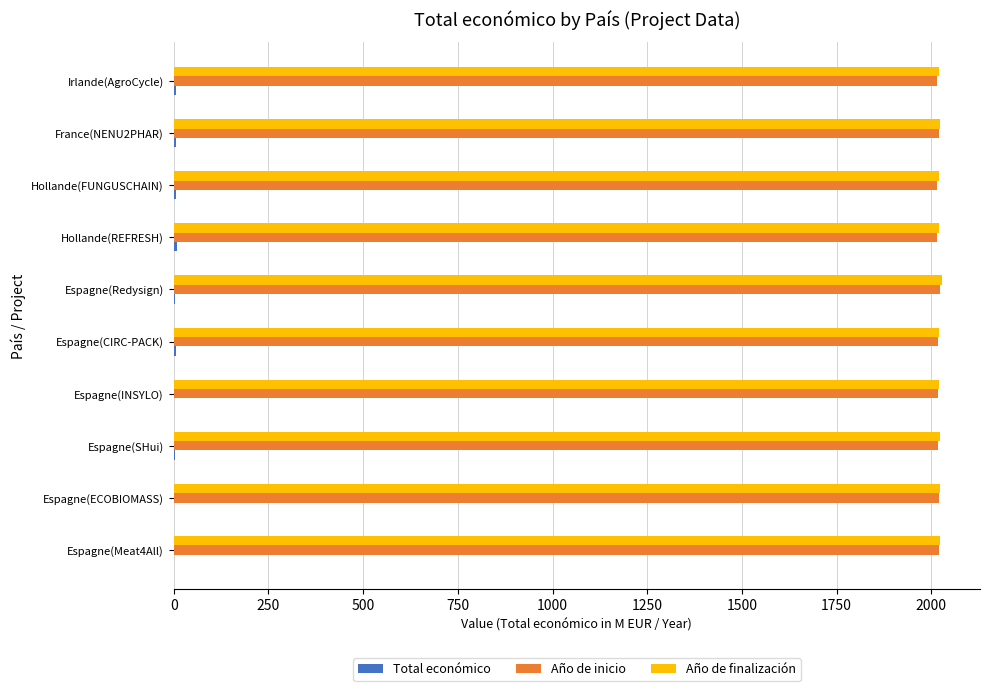

What is the greatest value displayed?

2027.0